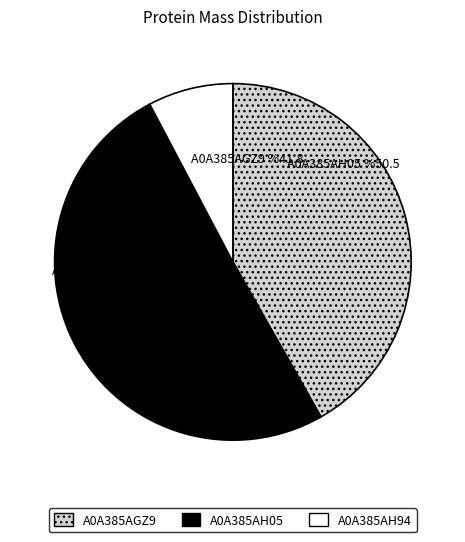

Count the number of slices in the pie.

3